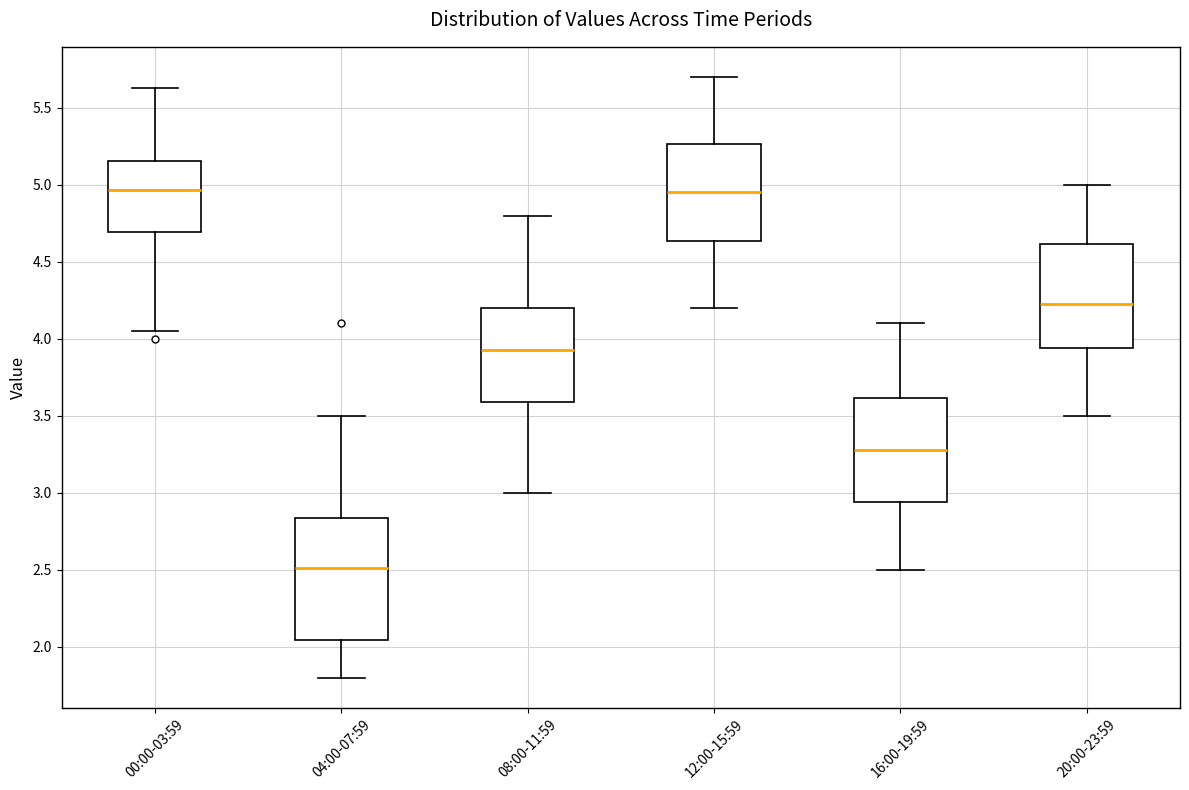

Which box is the tallest, from its lower edge to its upper edge?

04:00-07:59